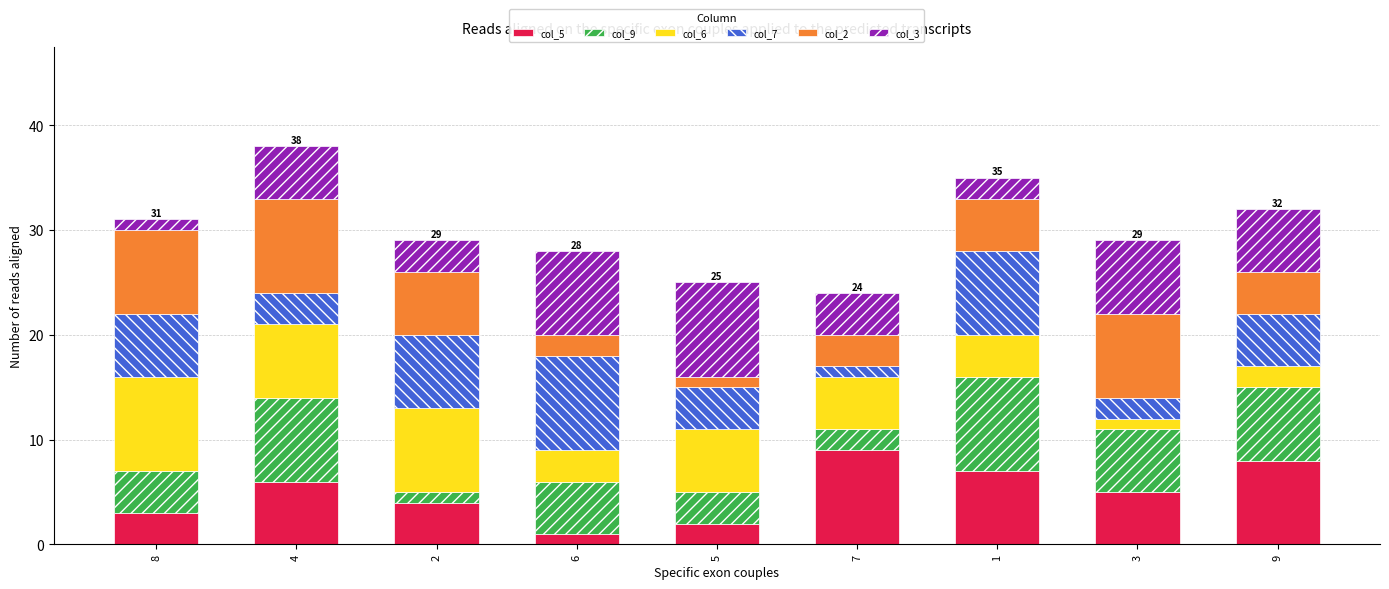

At which category is the sum across all series the highest?

4